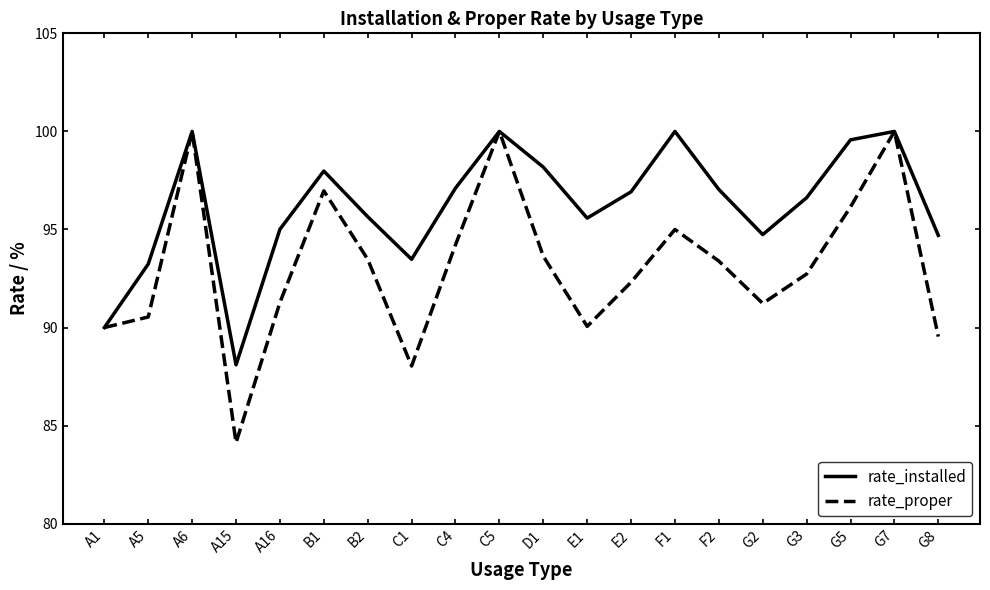

What is the sum of all rate_installed values?

1923.9